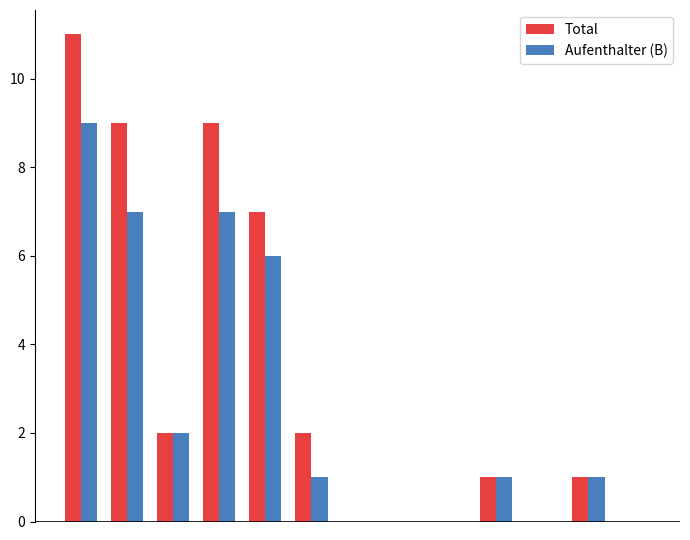

What is the sum of all Aufenthalter (B) values?

34